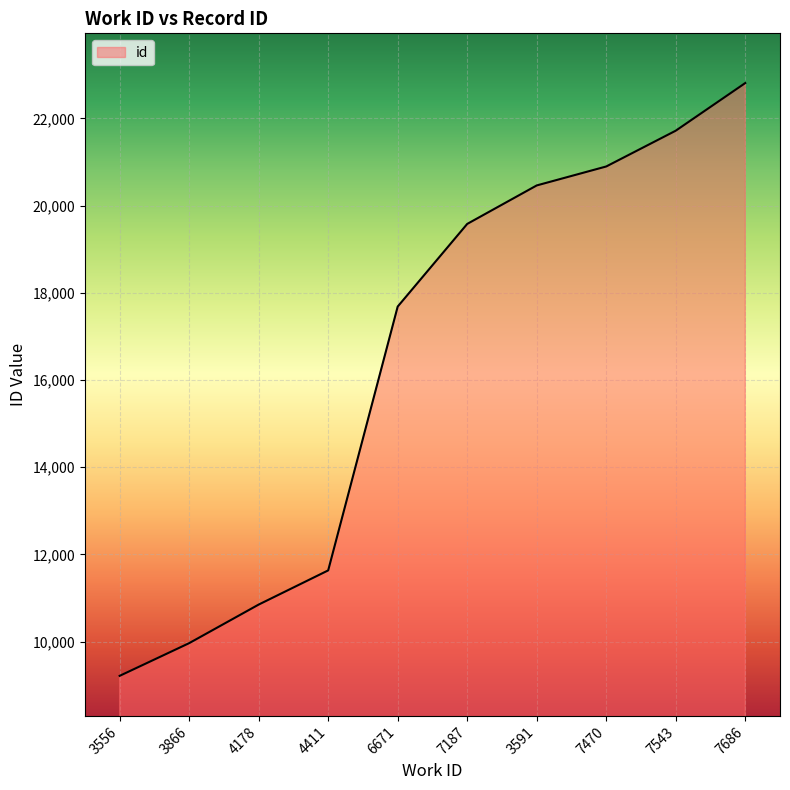

What value does the data have at 7686, to the nearest 100?

22800